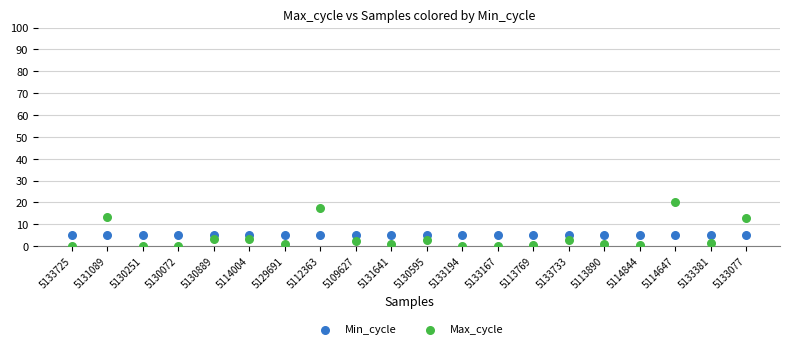

Which series contains the lowest Y value?

Max_cycle